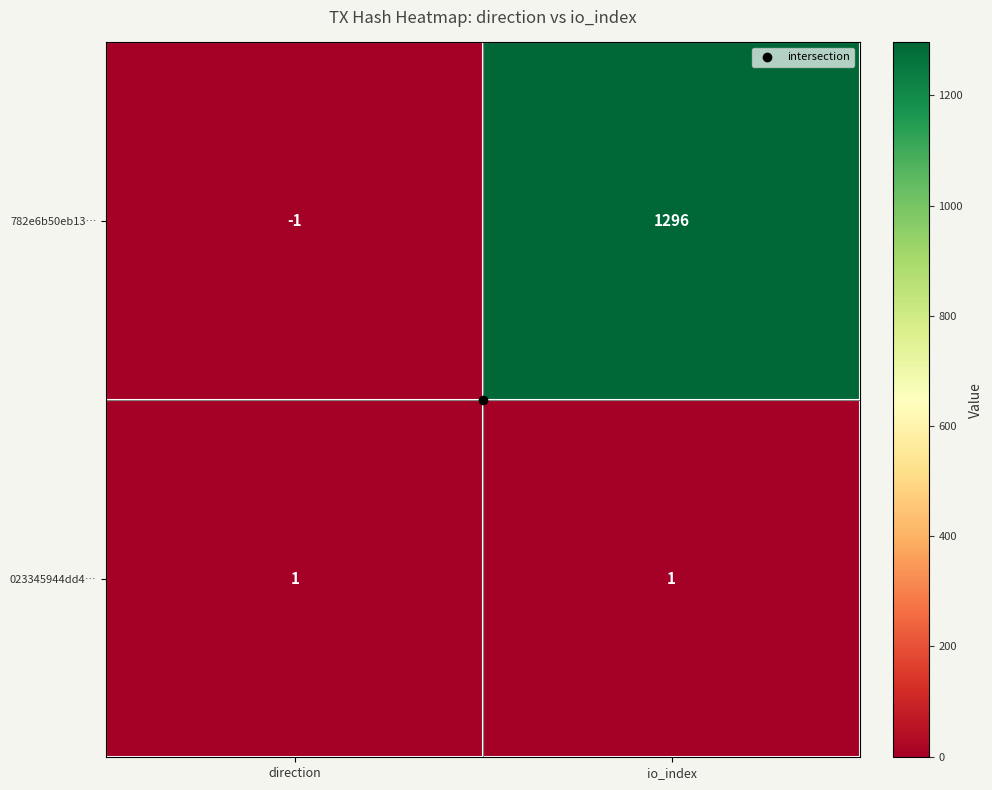

Which series has the widest spread of values?

782e6b50eb13…